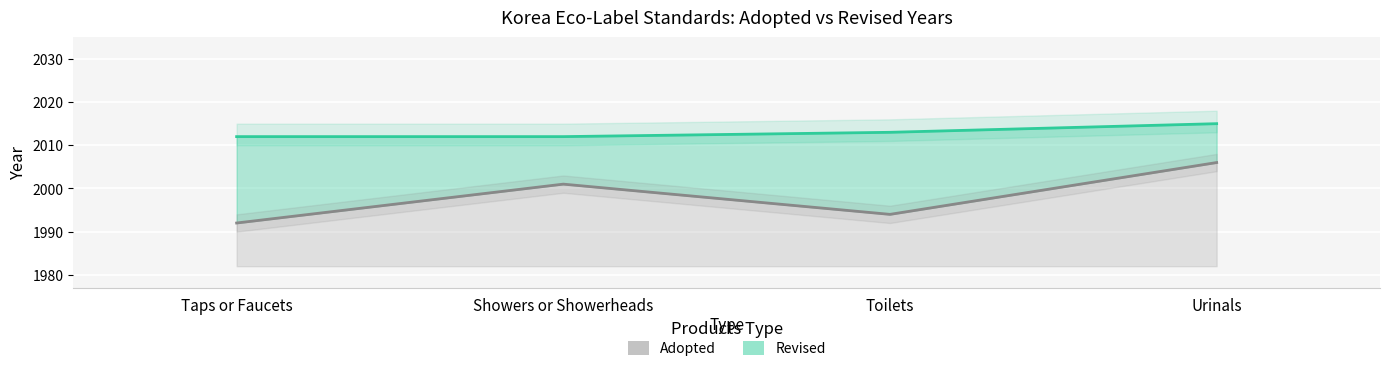

What is the difference between the highest and lowest values at Urinals?

9